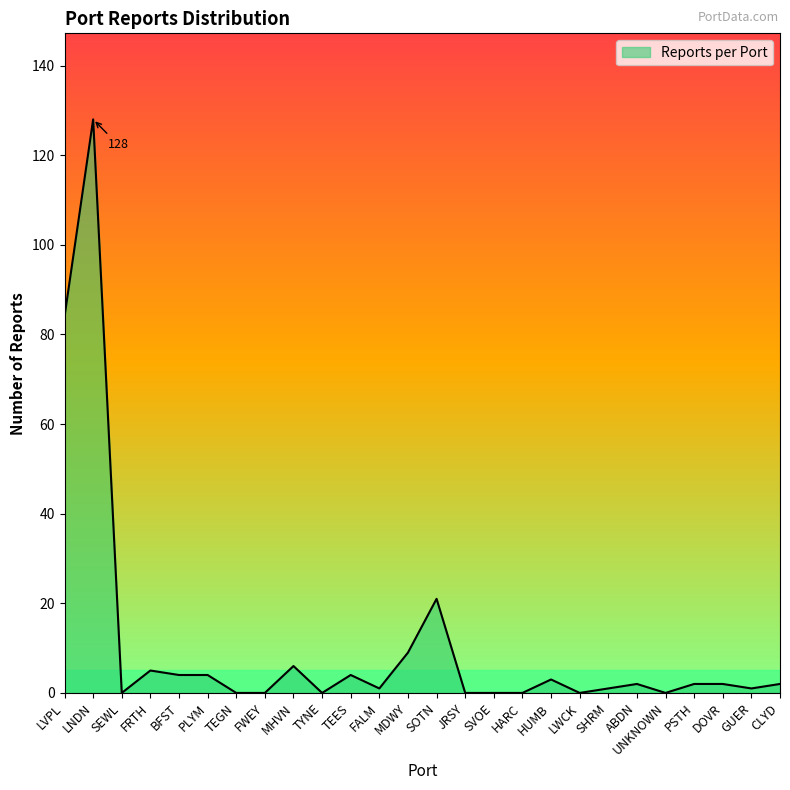

What position from the left is FRTH?

4